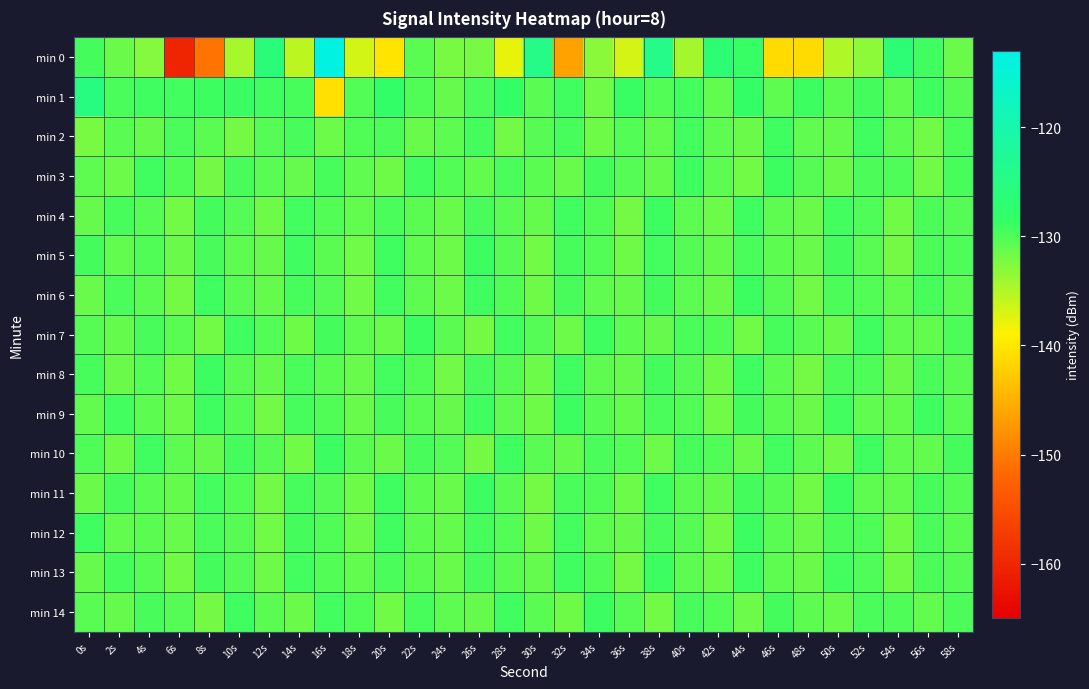

Reading left to right, what are all the values shown in this chart?

min 0: 0s=-129.5	2s=-131.4	4s=-132.8	6s=-160.2	8s=-150.6	10s=-134.5	12s=-126.2	14s=-135.6	16s=-113.7	18s=-136.7	20s=-140.2	22s=-130.6	24s=-132.2	26s=-132.1	28s=-137.8	30s=-124.5	32s=-146.4	34s=-133.1	36s=-136.8	38s=-124.4	40s=-134.4	42s=-127.0	44s=-128.8	46s=-141.1	48s=-141.1	50s=-135.0	52s=-133.2	54s=-126.8	56s=-129.3	58s=-131.4
min 1: 0s=-125.4	2s=-129.8	4s=-129.1	6s=-129.4	8s=-129.1	10s=-128.9	12s=-129.3	14s=-129.6	16s=-140.7	18s=-130.3	20s=-128.5	22s=-130.1	24s=-131.2	26s=-129.8	28s=-128.6	30s=-130.5	32s=-129.3	34s=-131.7	36s=-128.9	38s=-130.2	40s=-129.4	42s=-131.0	44s=-128.7	46s=-130.8	48s=-129.1	50s=-130.6	52s=-129.5	54s=-130.9	56s=-129.2	58s=-130.4
min 2: 0s=-132.1	2s=-130.5	4s=-131.2	6s=-129.8	8s=-130.6	10s=-131.9	12s=-130.3	14s=-129.7	16s=-131.5	18s=-130.1	20s=-129.9	22s=-131.3	24s=-130.7	26s=-129.5	28s=-131.8	30s=-130.4	32s=-129.6	34s=-131.6	36s=-130.2	38s=-131.0	40s=-129.4	42s=-130.8	44s=-131.4	46s=-129.2	48s=-130.9	50s=-131.1	52s=-129.3	54s=-130.7	56s=-131.7	58s=-129.8
min 3: 0s=-130.8	2s=-131.5	4s=-129.3	6s=-130.1	8s=-131.9	10s=-129.7	12s=-130.5	14s=-131.2	16s=-129.6	18s=-130.9	20s=-131.6	22s=-129.4	24s=-130.2	26s=-131.0	28s=-129.8	30s=-130.6	32s=-131.3	34s=-129.5	36s=-130.3	38s=-131.1	40s=-129.2	42s=-130.7	44s=-131.8	46s=-129.1	48s=-130.4	50s=-131.4	52s=-129.9	54s=-130.0	56s=-131.7	58s=-129.6
min 4: 0s=-131.2	2s=-129.6	4s=-130.4	6s=-131.8	8s=-129.5	10s=-130.3	12s=-131.6	14s=-129.4	16s=-130.2	18s=-131.0	20s=-129.8	22s=-130.6	24s=-131.3	26s=-129.7	28s=-130.5	30s=-131.1	32s=-129.3	34s=-130.1	36s=-131.9	38s=-129.1	40s=-130.7	42s=-131.5	44s=-129.2	46s=-130.8	48s=-131.4	50s=-129.4	52s=-130.0	54s=-131.7	56s=-129.9	58s=-130.3
min 5: 0s=-129.5	2s=-131.0	4s=-130.1	6s=-131.4	8s=-129.7	10s=-130.8	12s=-131.2	14s=-129.3	16s=-130.6	18s=-131.7	20s=-129.2	22s=-130.9	24s=-131.5	26s=-129.1	28s=-130.4	30s=-131.8	32s=-129.6	34s=-130.2	36s=-131.6	38s=-129.4	40s=-130.3	42s=-131.1	44s=-129.8	46s=-130.7	48s=-131.3	50s=-129.5	52s=-130.5	54s=-131.9	56s=-129.9	58s=-130.0
min 6: 0s=-131.3	2s=-129.8	4s=-130.6	6s=-131.9	8s=-129.2	10s=-130.5	12s=-131.1	14s=-129.6	16s=-130.3	18s=-131.7	20s=-129.4	22s=-130.8	24s=-131.5	26s=-129.3	28s=-130.1	30s=-131.6	32s=-129.7	34s=-130.9	36s=-131.2	38s=-129.5	40s=-130.7	42s=-131.4	44s=-129.1	46s=-130.4	48s=-131.8	50s=-129.9	52s=-130.2	54s=-131.0	56s=-129.6	58s=-130.6
min 7: 0s=-130.4	2s=-131.1	4s=-129.7	6s=-130.5	8s=-131.8	10s=-129.3	12s=-130.2	14s=-131.6	16s=-129.5	18s=-130.8	20s=-131.3	22s=-129.1	24s=-130.6	26s=-131.9	28s=-129.4	30s=-130.3	32s=-131.5	34s=-129.2	36s=-130.7	38s=-131.2	40s=-129.8	42s=-130.1	44s=-131.7	46s=-129.6	48s=-130.5	50s=-131.4	52s=-129.3	54s=-130.9	56s=-131.0	58s=-129.9
min 8: 0s=-129.6	2s=-131.4	4s=-130.2	6s=-131.7	8s=-129.1	10s=-130.5	12s=-131.1	14s=-129.8	16s=-130.6	18s=-131.3	20s=-129.4	22s=-130.1	24s=-131.8	26s=-129.7	28s=-130.4	30s=-131.5	32s=-129.3	34s=-130.8	36s=-131.2	38s=-129.5	40s=-130.3	42s=-131.6	44s=-129.2	46s=-130.7	48s=-131.9	50s=-129.9	52s=-130.0	54s=-131.4	56s=-129.8	58s=-130.6
min 9: 0s=-131.0	2s=-129.4	4s=-130.7	6s=-131.5	8s=-129.2	10s=-130.3	12s=-131.8	14s=-129.6	16s=-130.1	18s=-131.3	20s=-129.7	22s=-130.5	24s=-131.2	26s=-129.3	28s=-130.8	30s=-131.6	32s=-129.1	34s=-130.4	36s=-131.1	38s=-129.8	40s=-130.2	42s=-131.7	44s=-129.5	46s=-130.6	48s=-131.4	50s=-129.4	52s=-130.9	54s=-131.0	56s=-129.2	58s=-130.5
min 10: 0s=-130.1	2s=-131.6	4s=-129.3	6s=-130.8	8s=-131.2	10s=-129.5	12s=-130.4	14s=-131.7	16s=-129.1	18s=-130.6	20s=-131.4	22s=-129.7	24s=-130.3	26s=-131.9	28s=-129.2	30s=-130.5	32s=-131.1	34s=-129.8	36s=-130.2	38s=-131.5	40s=-129.6	42s=-130.1	44s=-131.3	46s=-129.4	48s=-130.7	50s=-131.8	52s=-129.3	54s=-130.9	56s=-131.0	58s=-129.5
min 11: 0s=-131.4	2s=-129.7	4s=-130.5	6s=-131.1	8s=-129.4	10s=-130.2	12s=-131.8	14s=-129.6	16s=-130.3	18s=-131.6	20s=-129.2	22s=-130.7	24s=-131.3	26s=-129.1	28s=-130.5	30s=-131.9	32s=-129.8	34s=-130.1	36s=-131.5	38s=-129.3	40s=-130.6	42s=-131.2	44s=-129.5	46s=-130.4	48s=-131.7	50s=-129.1	52s=-130.8	54s=-131.0	56s=-129.6	58s=-130.3
min 12: 0s=-129.2	2s=-131.0	4s=-130.6	6s=-131.3	8s=-129.8	10s=-130.4	12s=-131.7	14s=-129.5	16s=-130.1	18s=-131.5	20s=-129.3	22s=-130.7	24s=-131.1	26s=-129.6	28s=-130.2	30s=-131.6	32s=-129.4	34s=-130.8	36s=-131.2	38s=-129.7	40s=-130.3	42s=-131.8	44s=-129.1	46s=-130.5	48s=-131.4	50s=-129.9	52s=-130.0	54s=-131.7	56s=-129.8	58s=-130.6
min 13: 0s=-131.2	2s=-129.6	4s=-130.4	6s=-131.8	8s=-129.5	10s=-130.3	12s=-131.6	14s=-129.4	16s=-130.2	18s=-131.0	20s=-129.8	22s=-130.6	24s=-131.3	26s=-129.7	28s=-130.5	30s=-131.1	32s=-129.3	34s=-130.1	36s=-131.9	38s=-129.1	40s=-130.7	42s=-131.5	44s=-129.2	46s=-130.8	48s=-131.4	50s=-129.4	52s=-130.0	54s=-131.7	56s=-129.9	58s=-130.3
min 14: 0s=-130.5	2s=-131.1	4s=-129.7	6s=-130.3	8s=-131.9	10s=-129.2	12s=-130.6	14s=-131.4	16s=-129.4	18s=-130.1	20s=-131.7	22s=-129.6	24s=-130.8	26s=-131.2	28s=-129.3	30s=-130.5	32s=-131.6	34s=-129.1	36s=-130.4	38s=-131.8	40s=-129.7	42s=-130.2	44s=-131.5	46s=-129.5	48s=-130.7	50s=-131.3	52s=-129.8	54s=-130.0	56s=-131.0	58s=-129.9